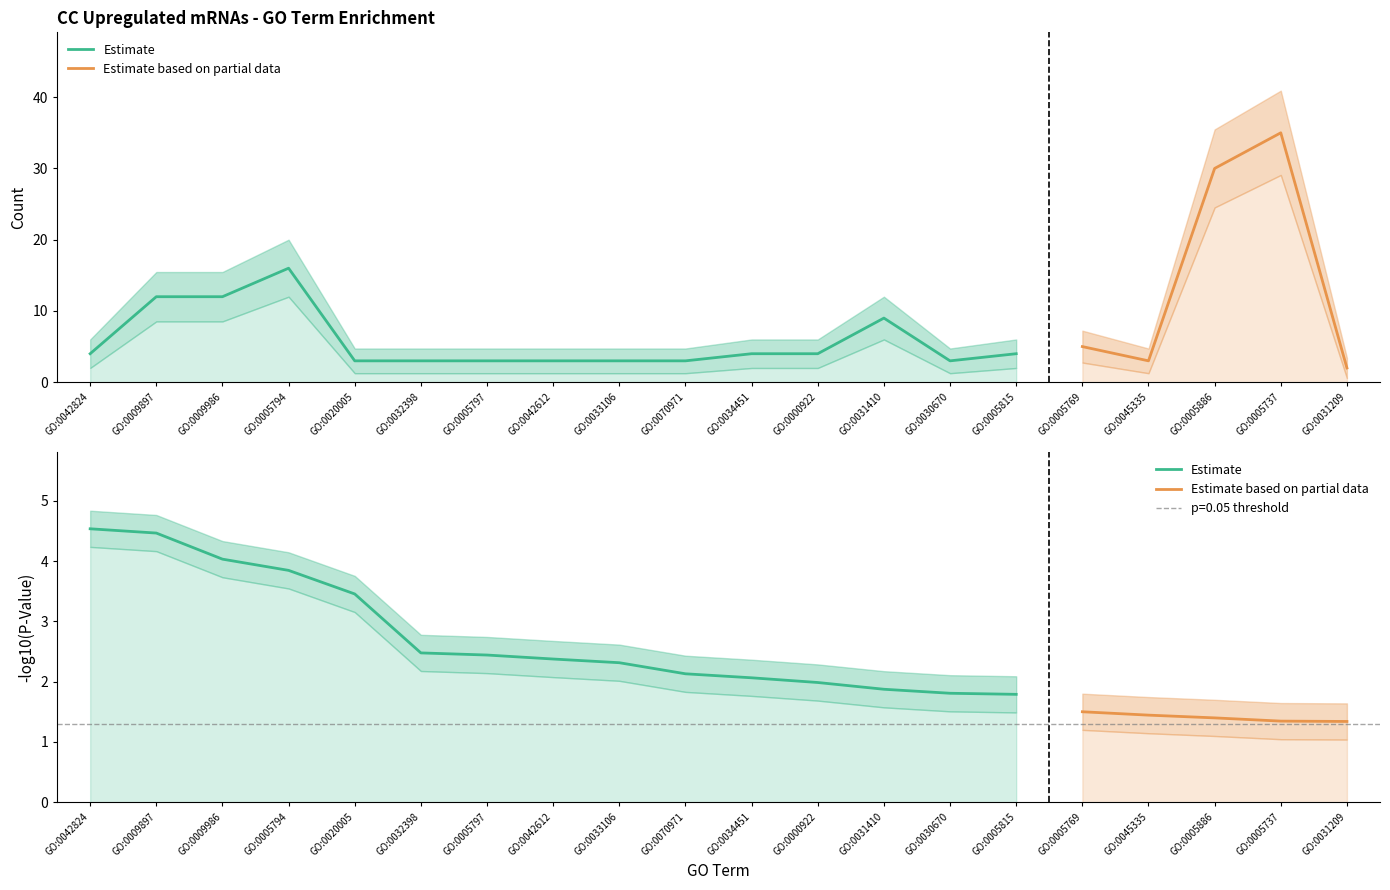

What position from the right is GO:0042824?

20